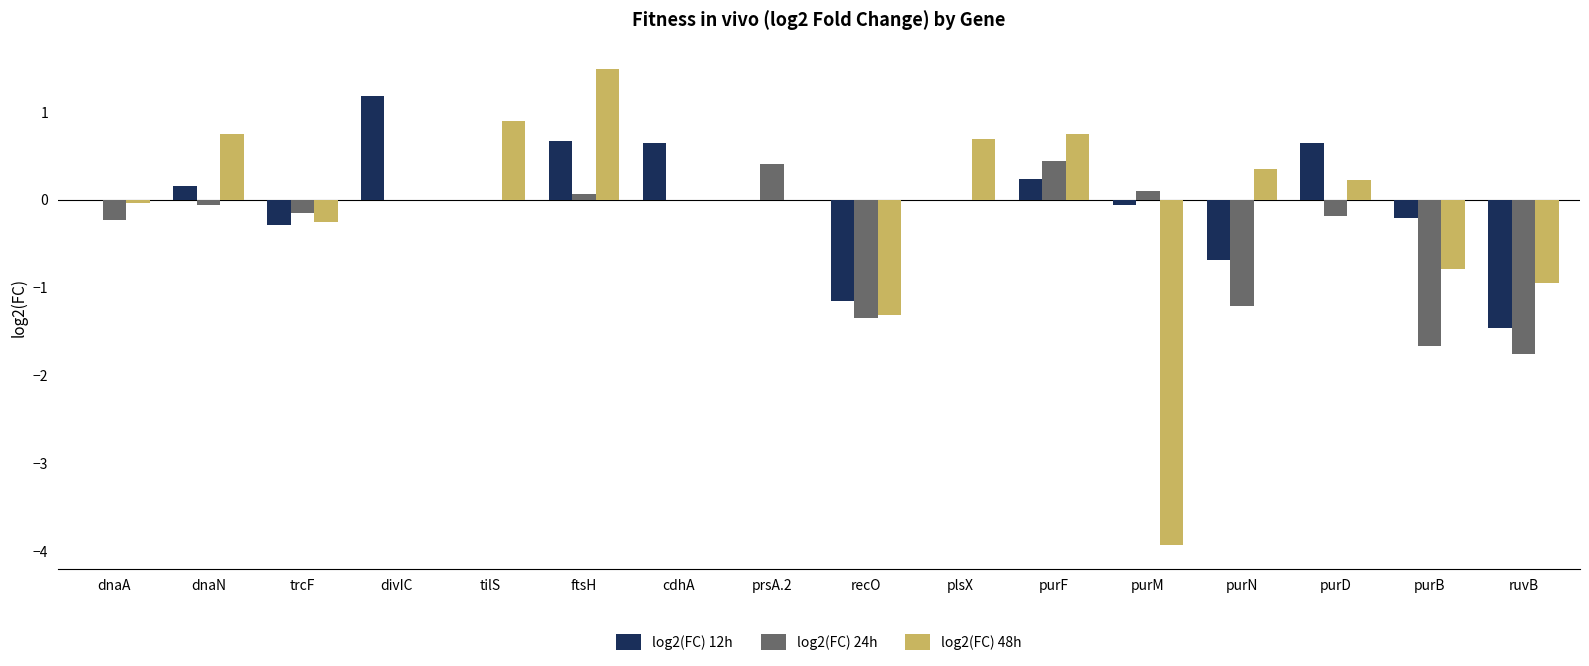

Which series changed the most between trcF and ftsH?

log2(FC) 48h